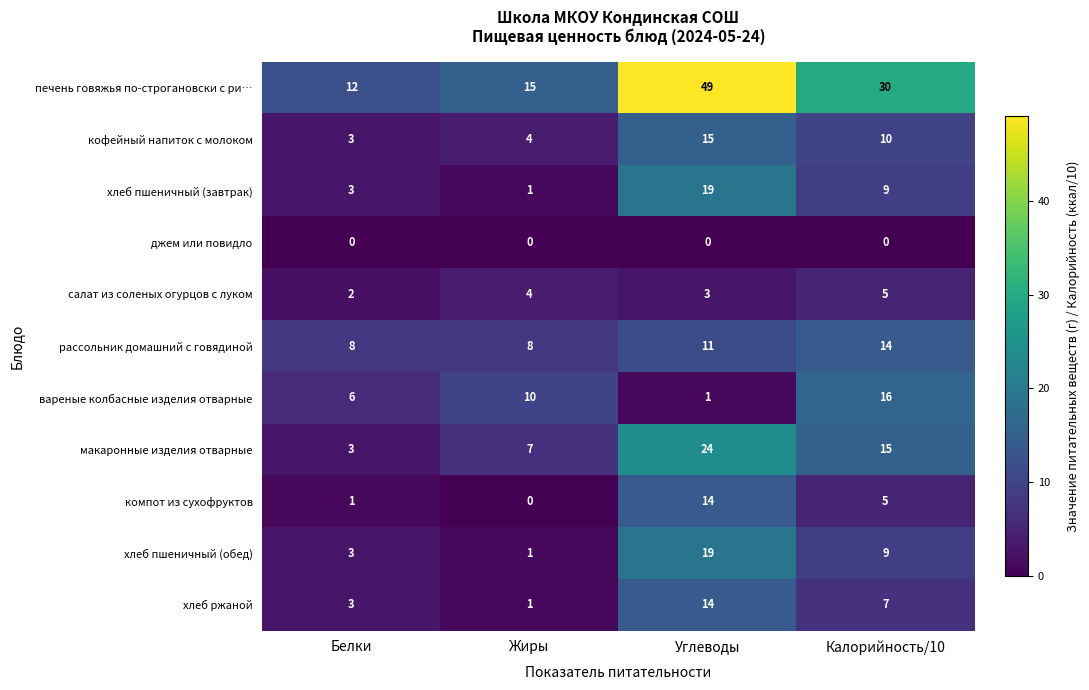

At which label does макаронные изделия отварные first exceed 15?

Углеводы